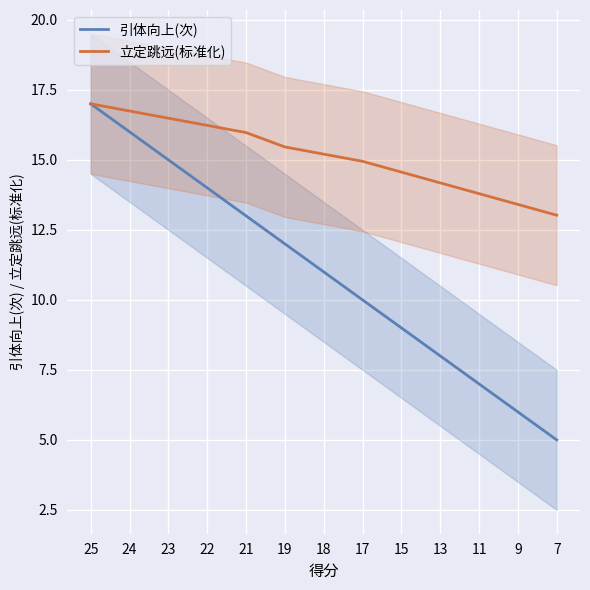

List the series in order of their overall mean, highest first.

立定跳远(标准化), 引体向上(次)